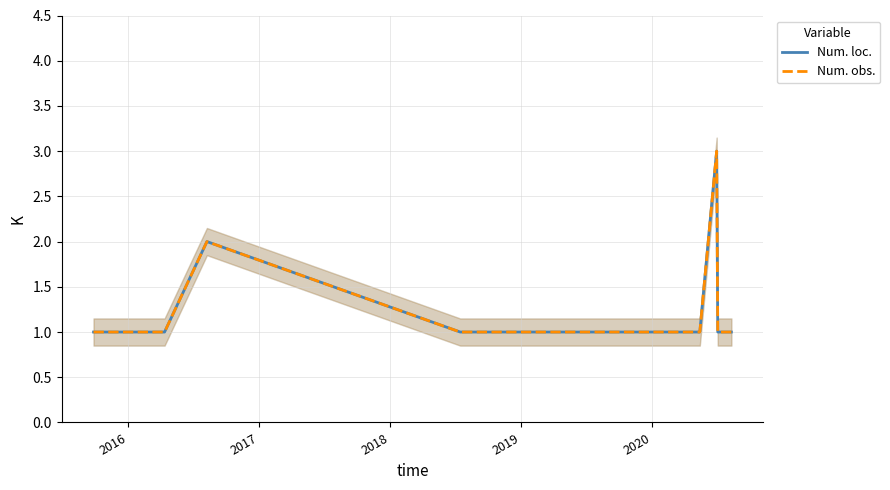

What is the minimum value shown in the chart?

1